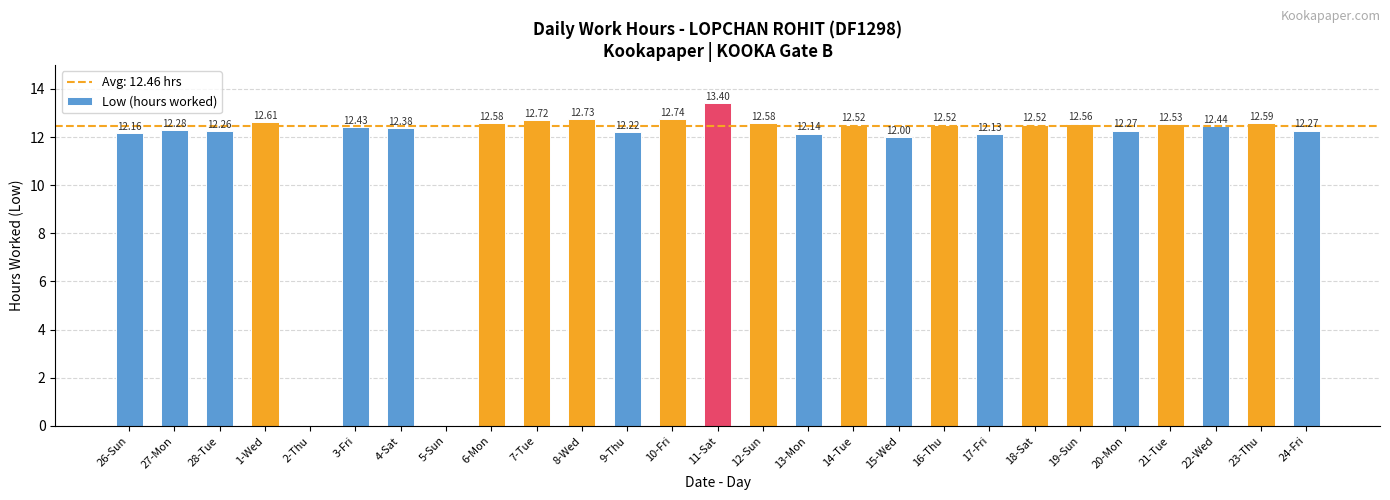

Which has a higher value, 1-Wed or 15-Wed?

1-Wed